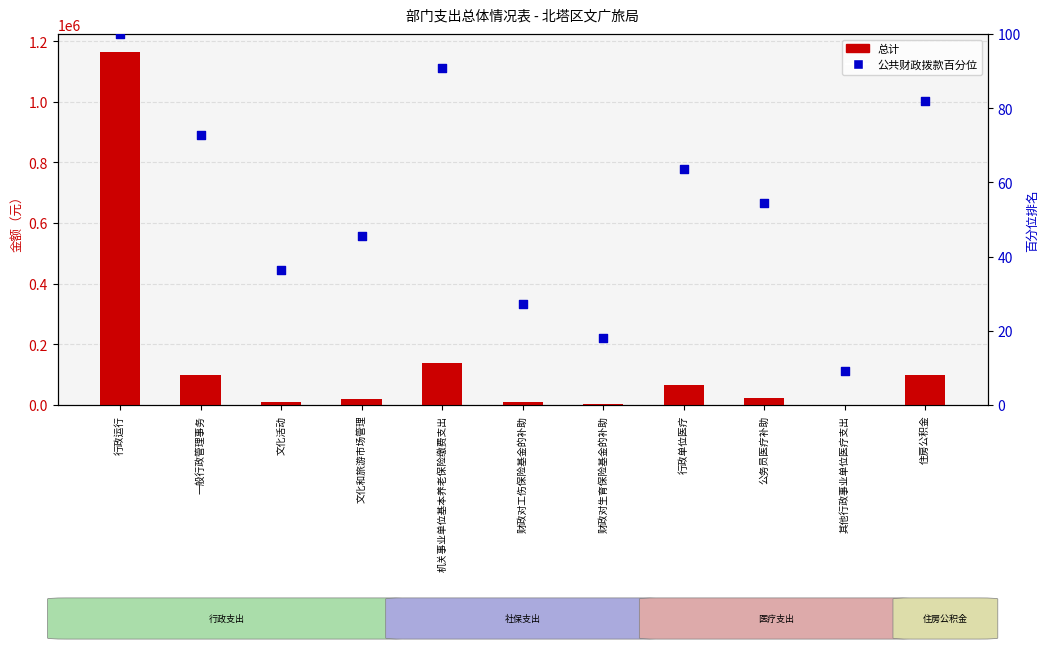

Which series reaches the minimum Y coordinate?

公共财政拨款占比（百分位）